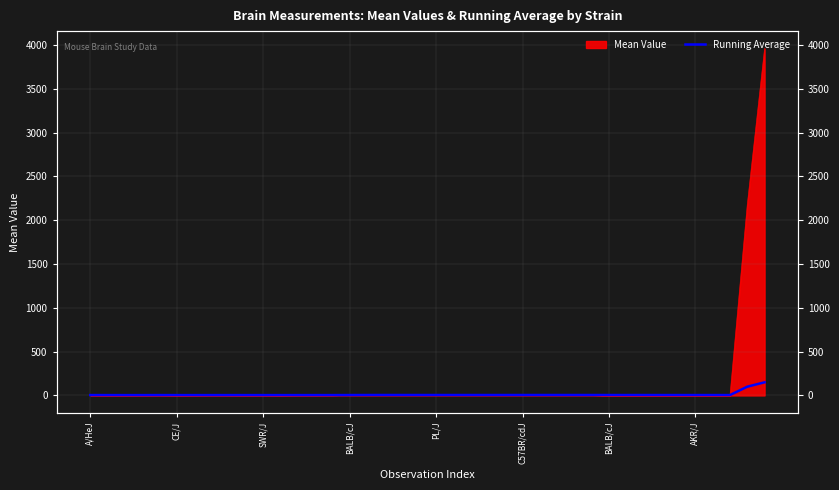

What is the value of the 26th point from the left?

5.1